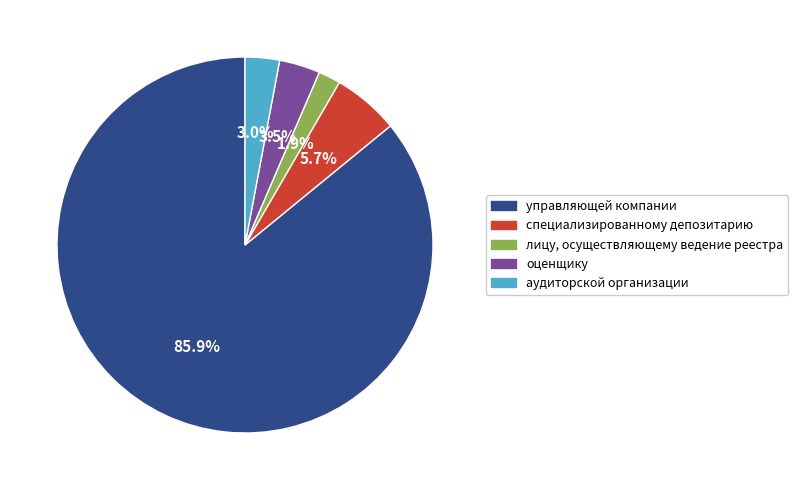

What is the majority slice?

управляющей компании